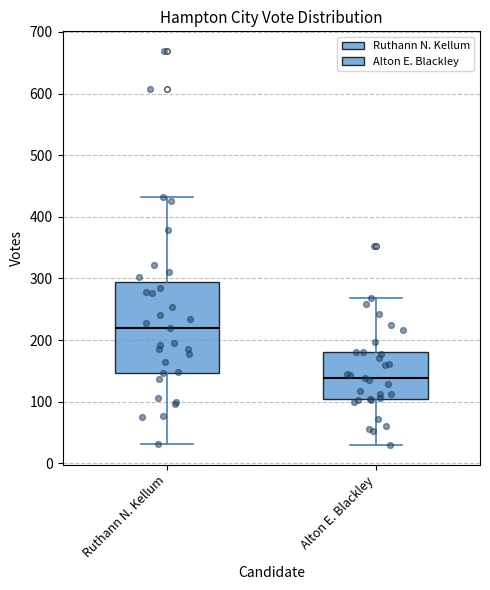

Reading left to right, transcribe this box plot: for each box, give where its median line is, the range the box spans, and where its two whiskers end, as read against the y-axis. The values are not printed on the chart, so give them approximately, as read against the axis.

Ruthann N. Kellum: median 220, box 150 to 290, whiskers 30 to 430
Alton E. Blackley: median 140, box 100 to 180, whiskers 30 to 270